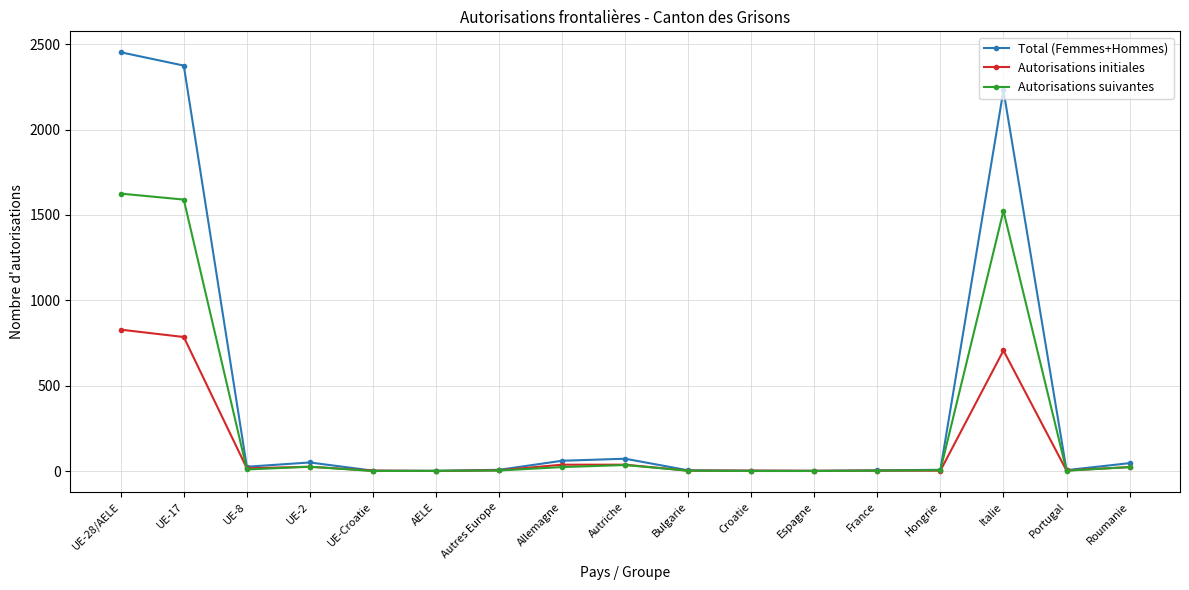

At which category is the sum across all series the highest?

UE-28/AELE